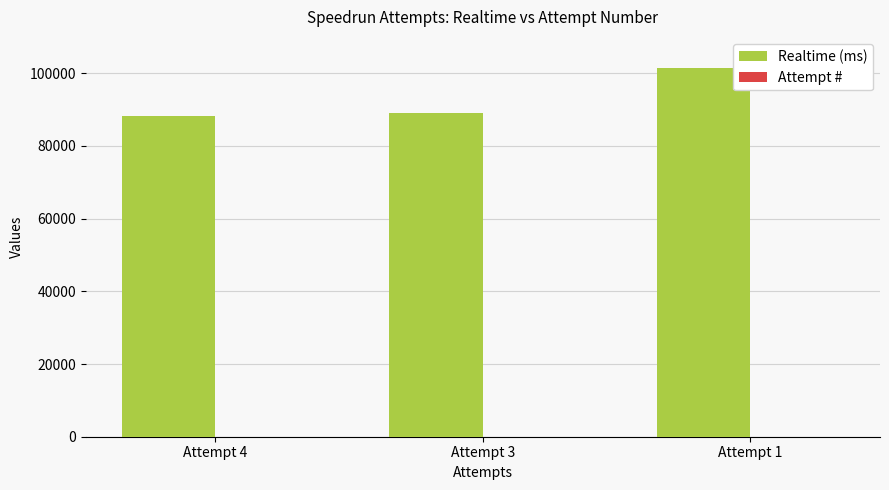

What is the highest value of the Realtime (ms) series?

101451